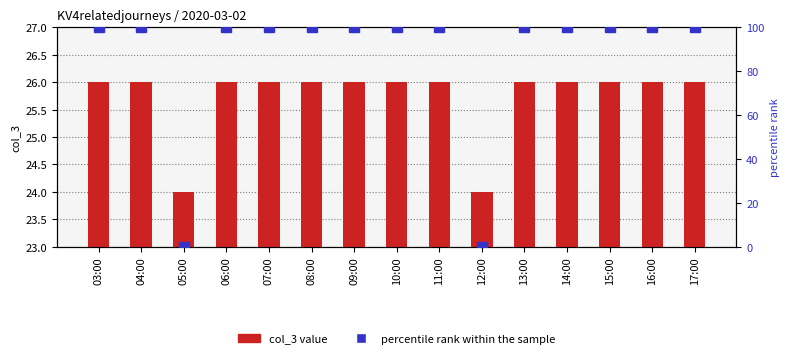

Are the bars grouped side by side (vs. stacked)?

Yes